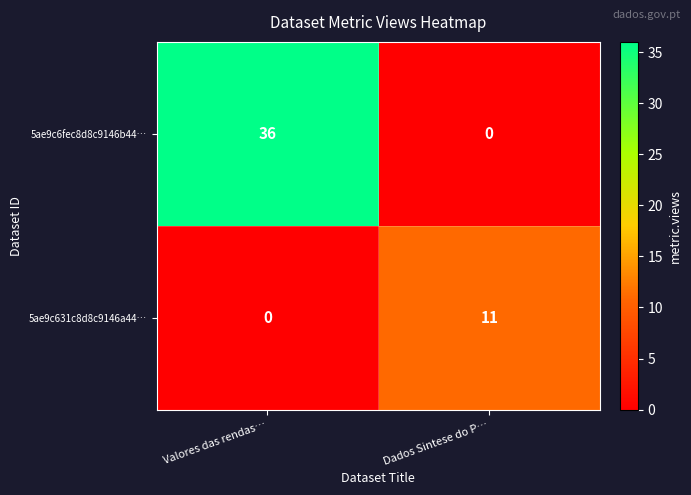

Is the value of 5ae9c631c8d8c9146a44… at Dados Sintese do P… greater than the value of 5ae9c6fec8d8c9146b44… at Valores das rendas…?

No